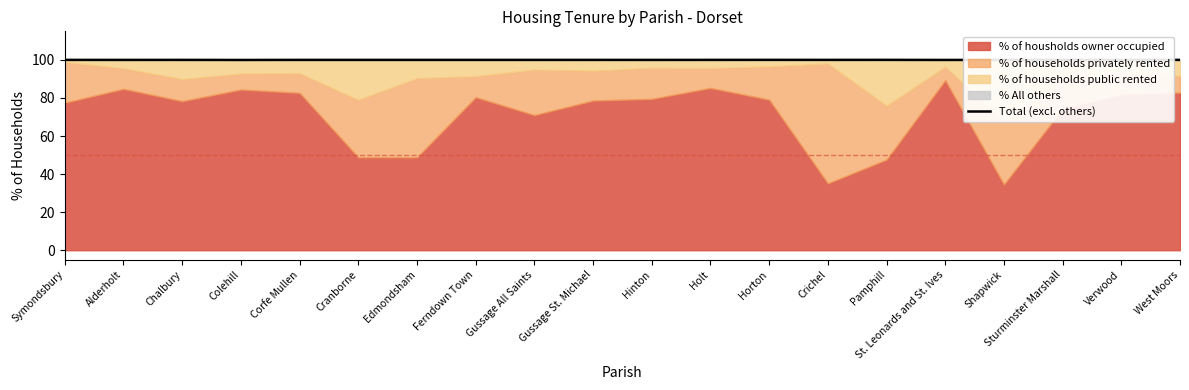

How many lines are shown in the chart?

1